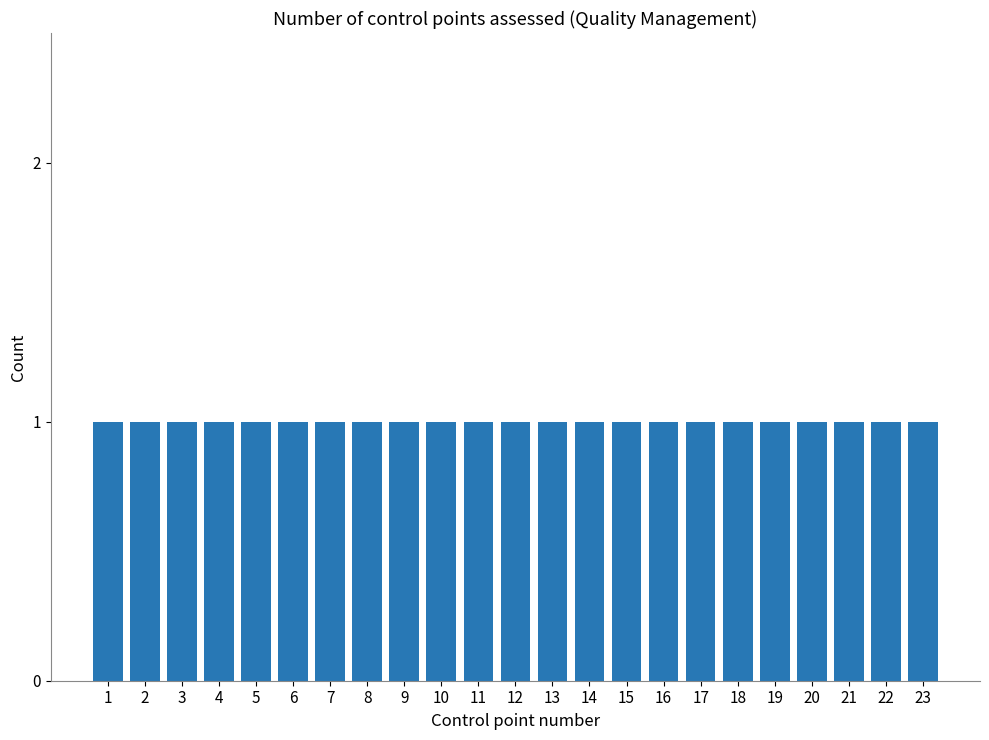

The value at 15 is 27. True or false?

False